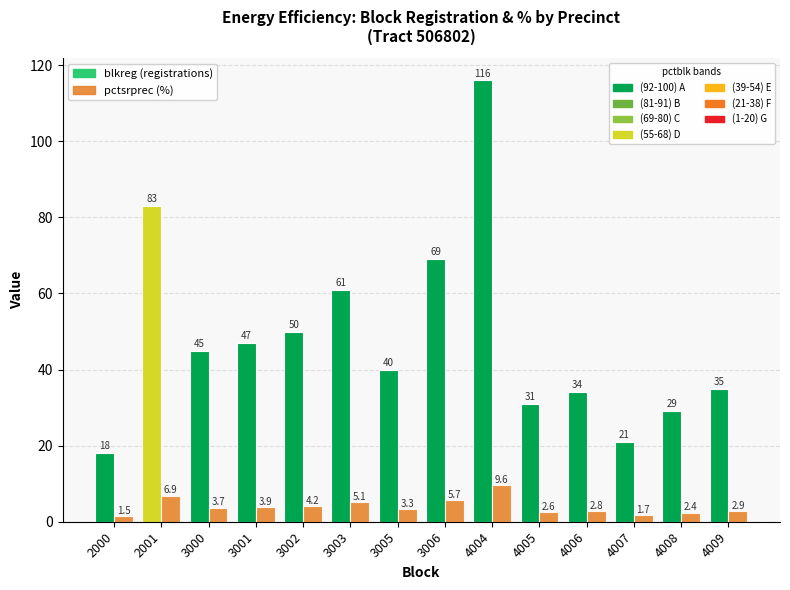

What is the maximum value shown in the chart?

116.0